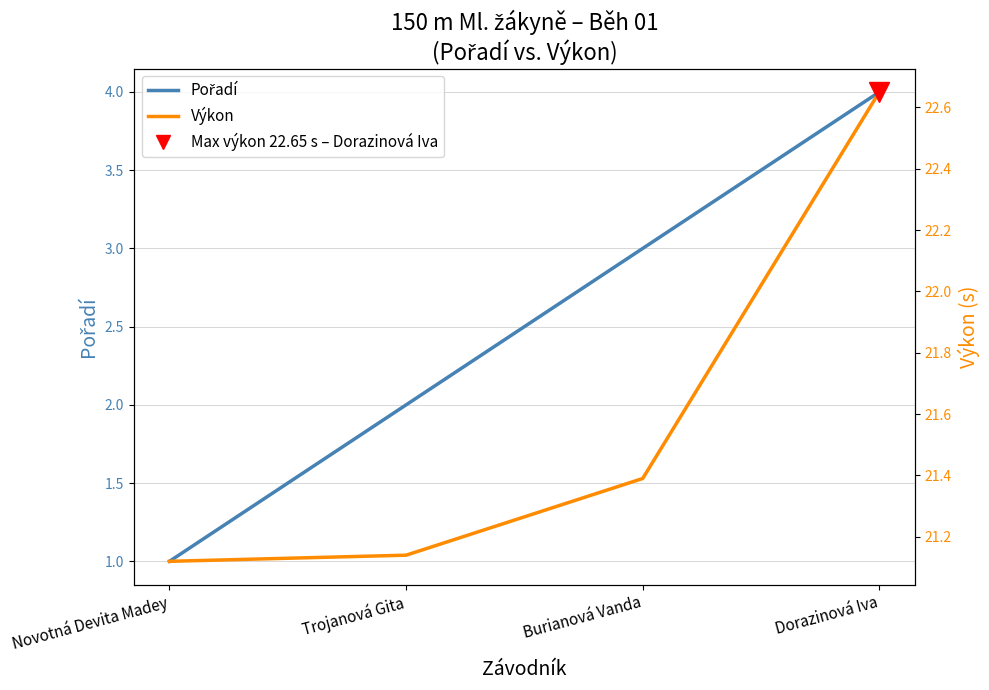

True or false: Pořadí has a value of 2.0 at Trojanová Gita.

True